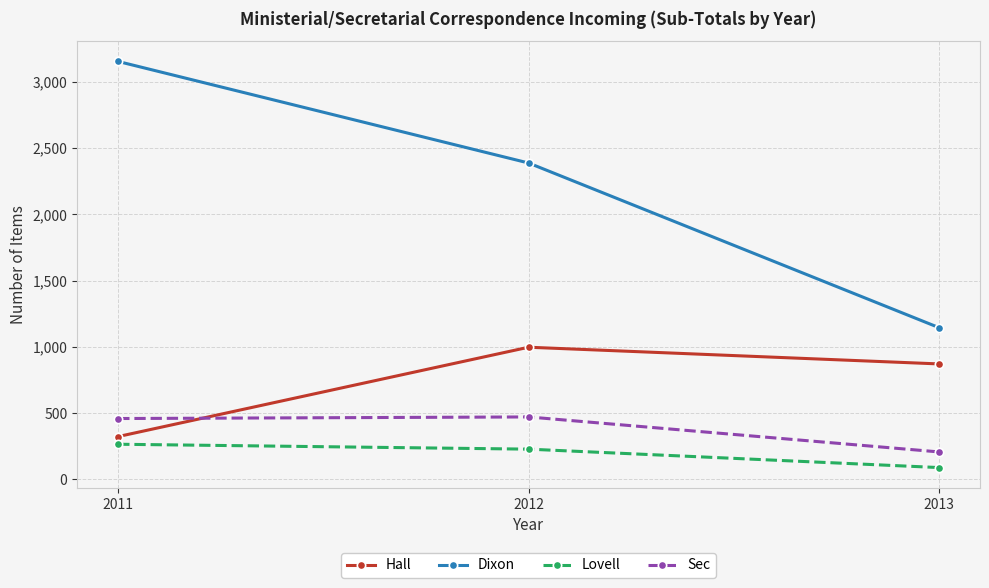

What is the difference between the highest and lowest values at 2011?

2888